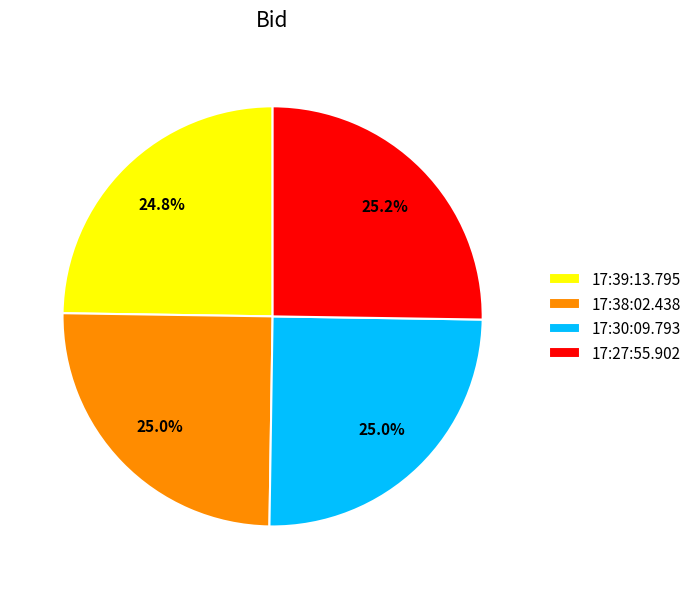

What percentage do 17:30:09.793 and 17:38:02.438 together represent?

50.0%